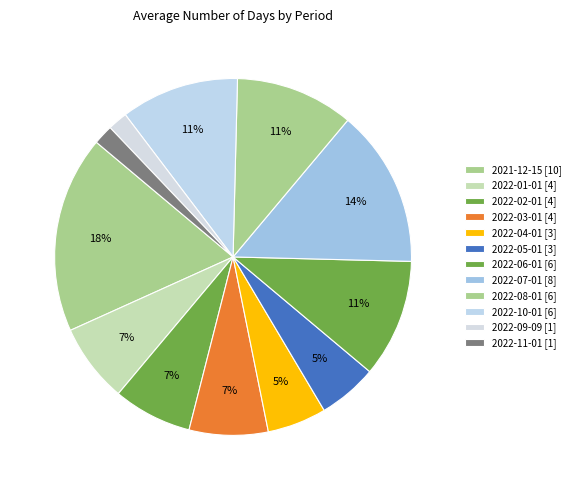

Count the number of slices in the pie.

12